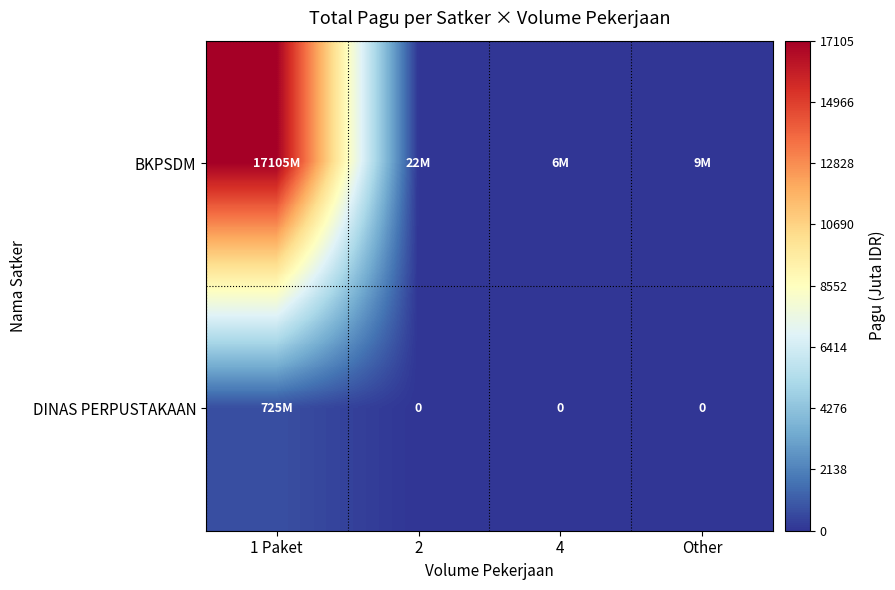

What is the difference between the second highest and second lowest values in the BKPSDM series?

13.3